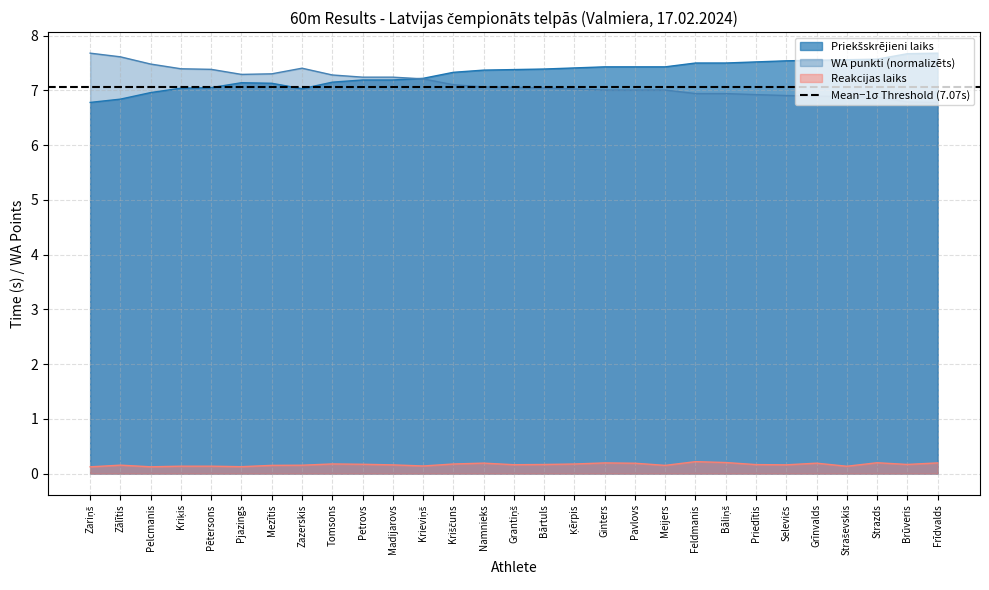

Rank the series by their maximum value, from lowest to highest.

Reakcijas laiks, Priekšskrējieni (6.78), WA punkti